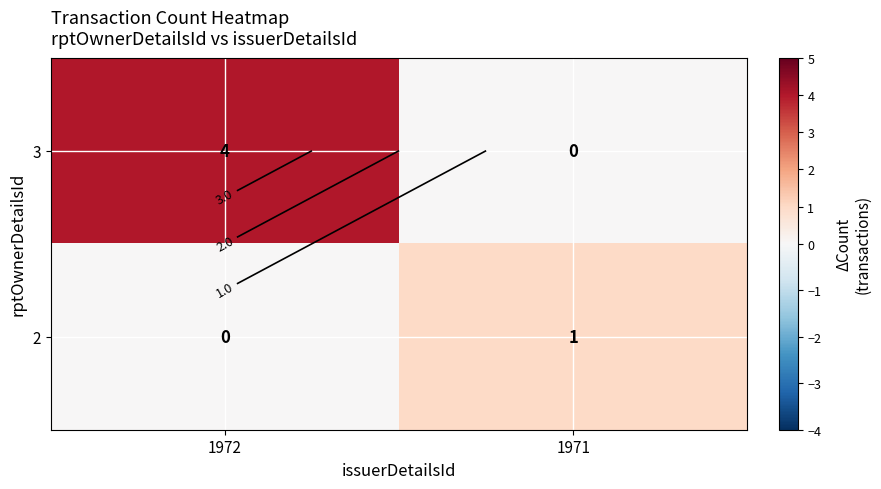

At which category is the sum across all series the highest?

1972